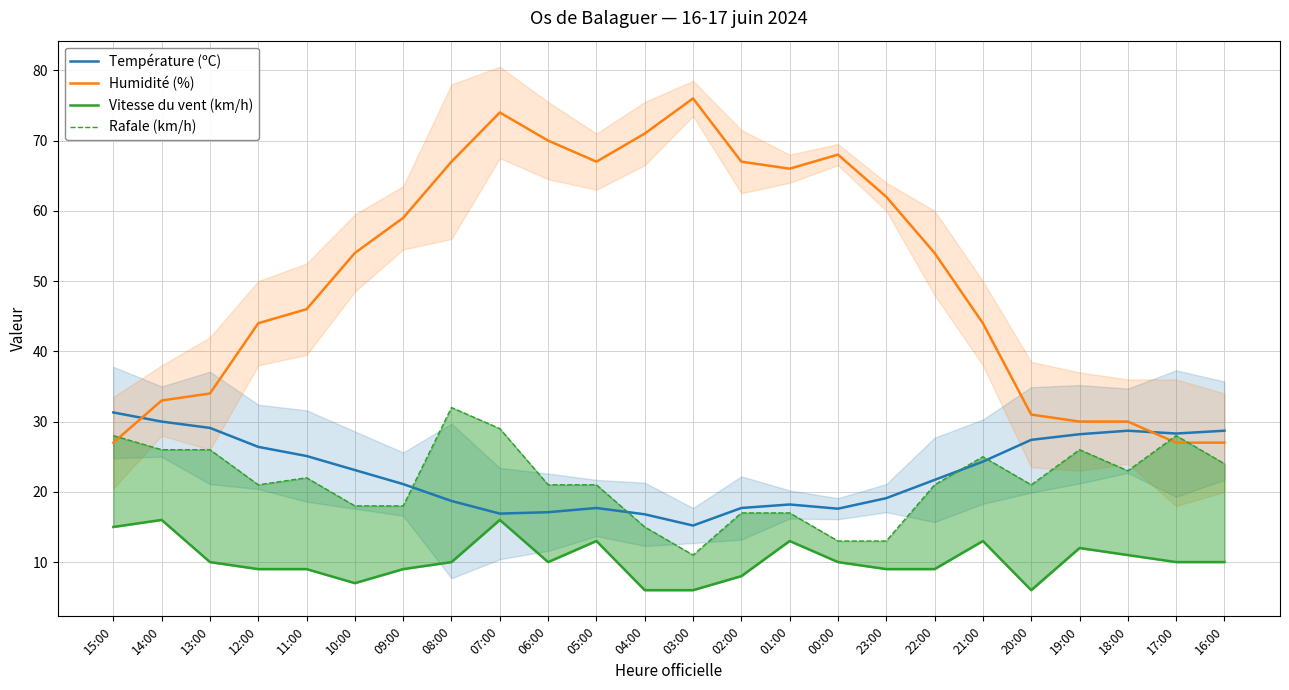

What is the greatest value displayed?

76.0